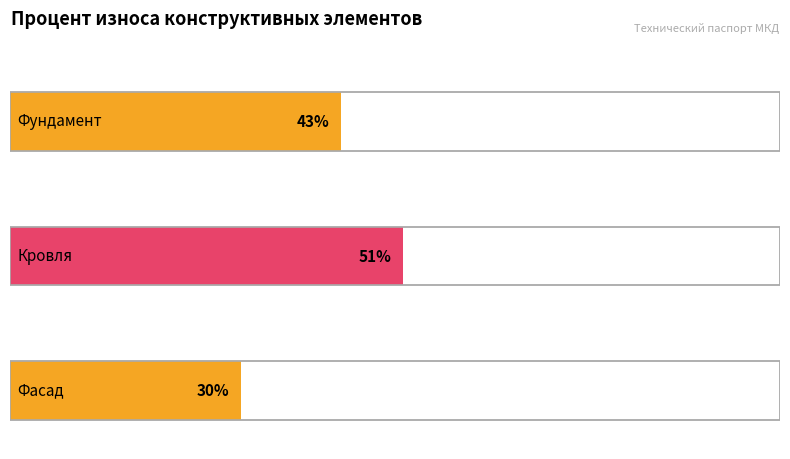

Reading left to right, transcribe all the data shown in this chart.

43	51	30